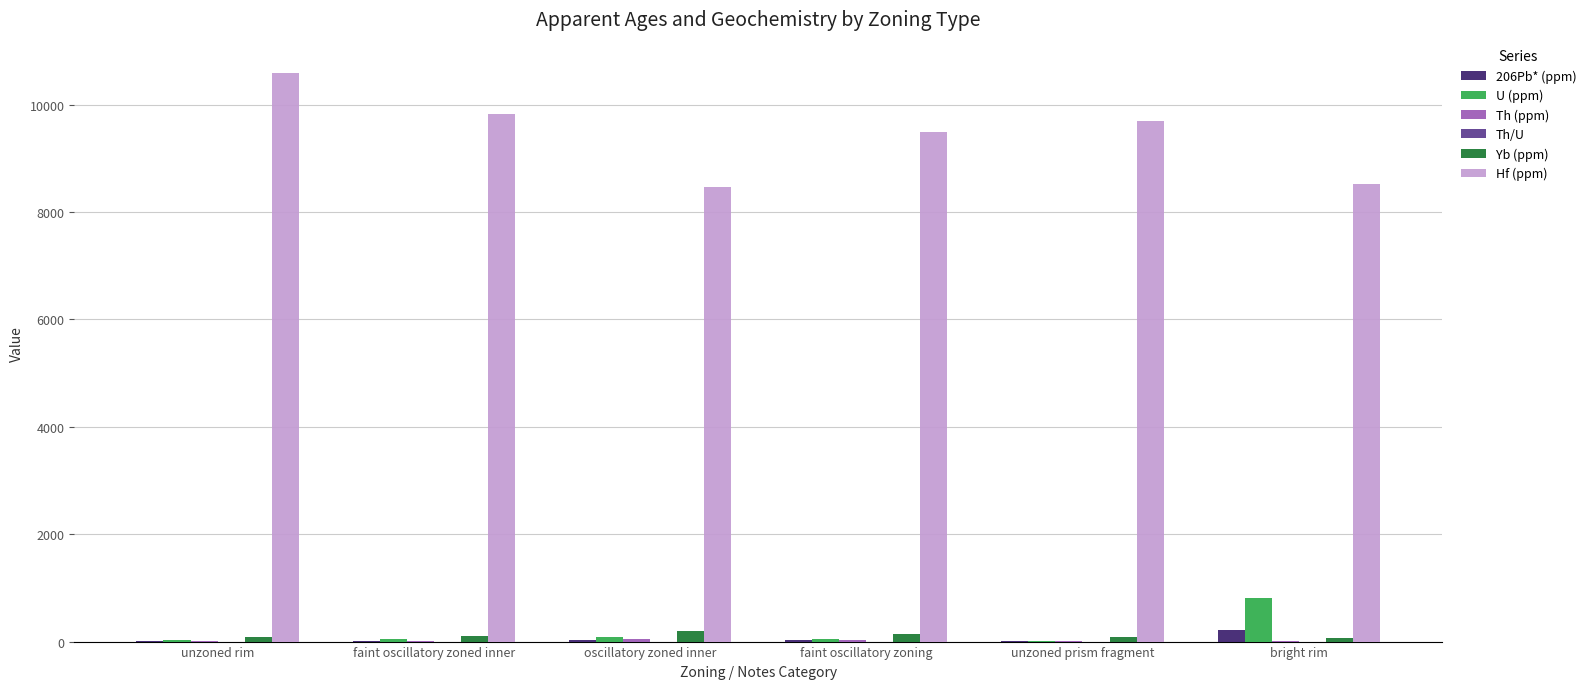

At which category is the sum across all series the highest?

unzoned rim